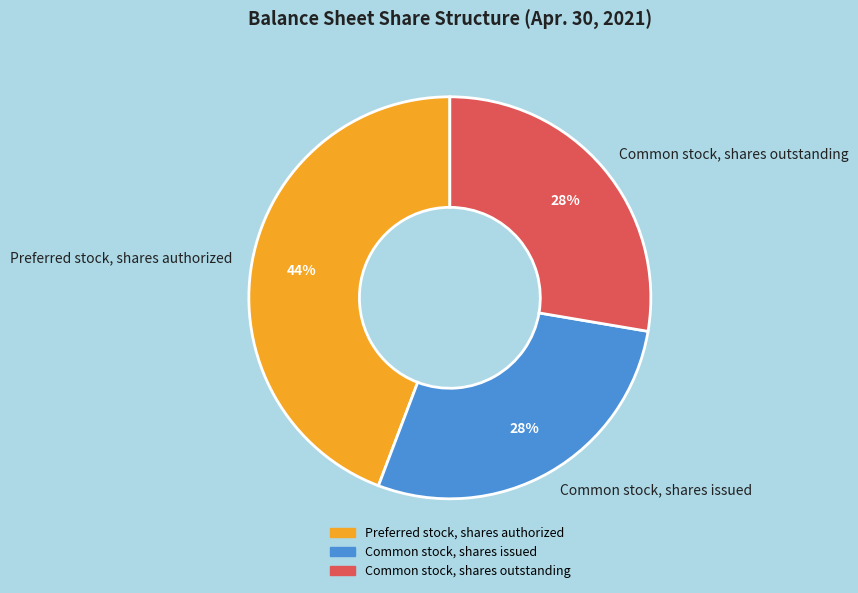

Count the number of slices in the pie.

3